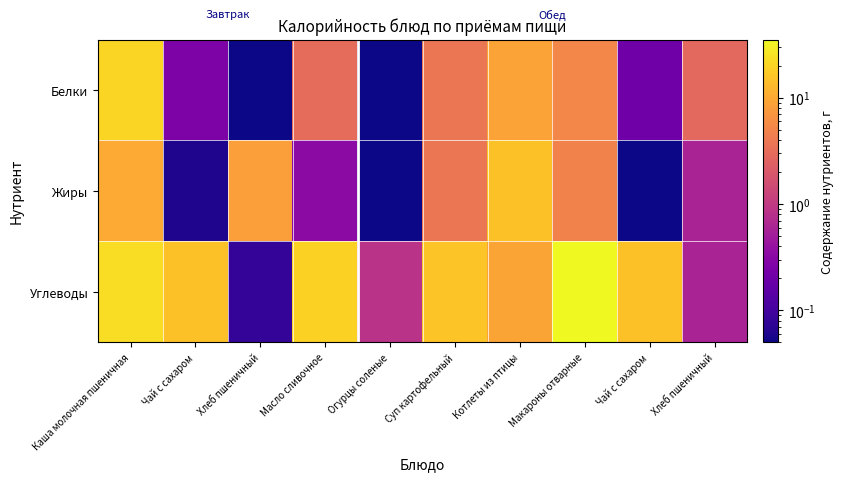

Reading left to right, what are all the values shown in this chart?

Белки: Каша молочная пшеничная=20.5	Чай с сахаром=0.3	Хлеб пшеничный=0.1	Масло сливочное=3.0	Огурцы соленые=0.1	Суп картофельный=3.7	Котлеты из птицы=9.1	Макароны отварные=5.3	Чай с сахаром=0.2	Хлеб пшеничный=2.8
Жиры: Каша молочная пшеничная=10.2	Чай с сахаром=0.1	Хлеб пшеничный=8.2	Масло сливочное=0.3	Огурцы соленые=0.1	Суп картофельный=3.7	Котлеты из птицы=15.2	Макароны отварные=4.9	Чай с сахаром=0.1	Хлеб пшеничный=0.6
Углеводы: Каша молочная пшеничная=23.4	Чай с сахаром=15.2	Хлеб пшеничный=0.1	Масло сливочное=19.4	Огурцы соленые=0.8	Суп картофельный=16.0	Котлеты из птицы=9.2	Макароны отварные=35.5	Чай с сахаром=15.0	Хлеб пшеничный=0.6